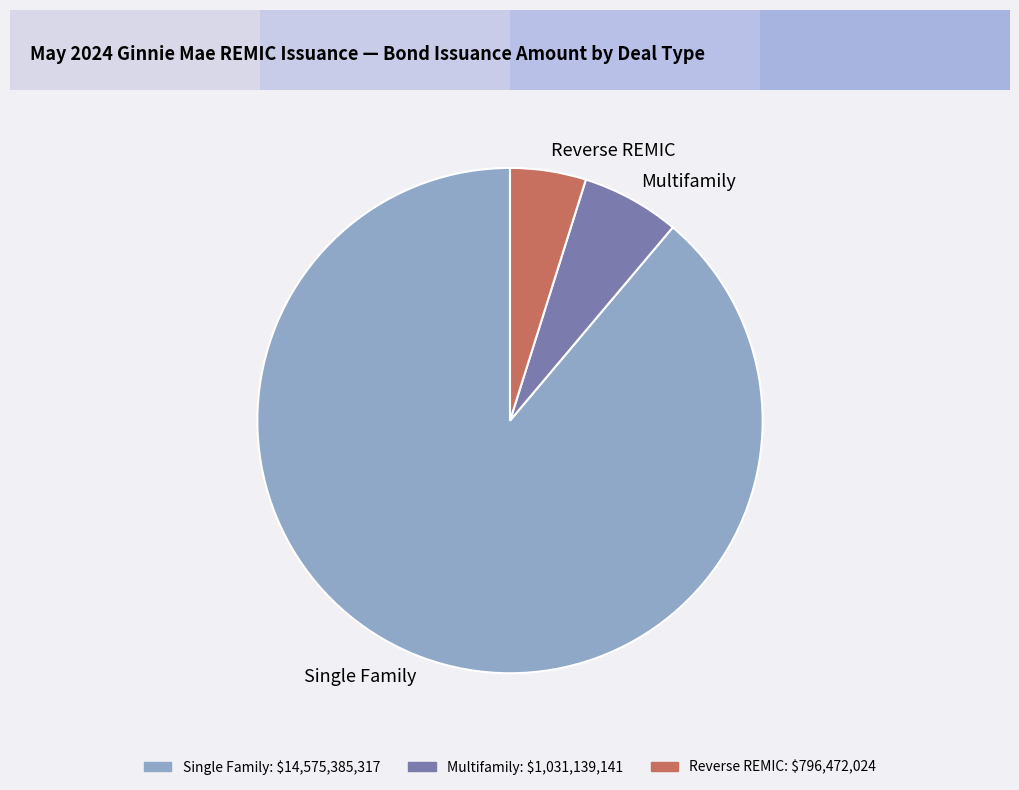

Do Reverse REMIC and Multifamily together represent more than half of the pie?

No